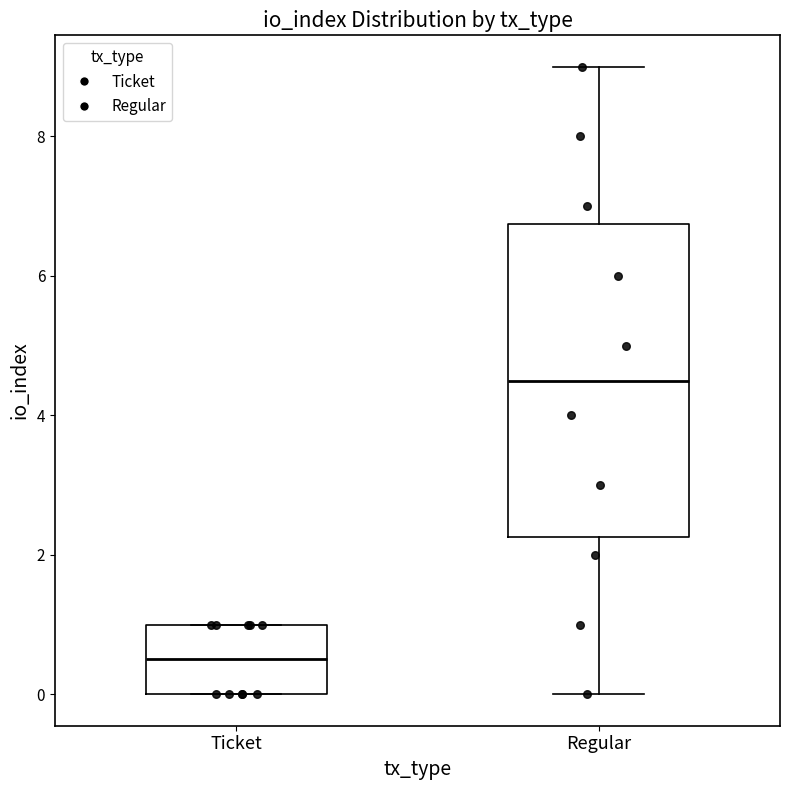

Which box's median line is the lowest?

Ticket